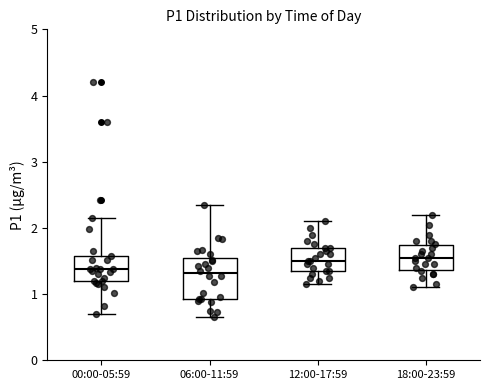

Reading left to right, transcribe this box plot: for each box, give where its median line is, the range the box spans, and where its two whiskers end, as read against the y-axis. The values are not printed on the chart, so give them approximately, as read against the axis.

00:00-05:59: median 1.4, box 1.2 to 1.6, whiskers 0.7 to 2.2
06:00-11:59: median 1.3, box 0.9 to 1.5, whiskers 0.7 to 2.4
12:00-17:59: median 1.5, box 1.4 to 1.7, whiskers 1.2 to 2.1
18:00-23:59: median 1.6, box 1.4 to 1.7, whiskers 1.1 to 2.2